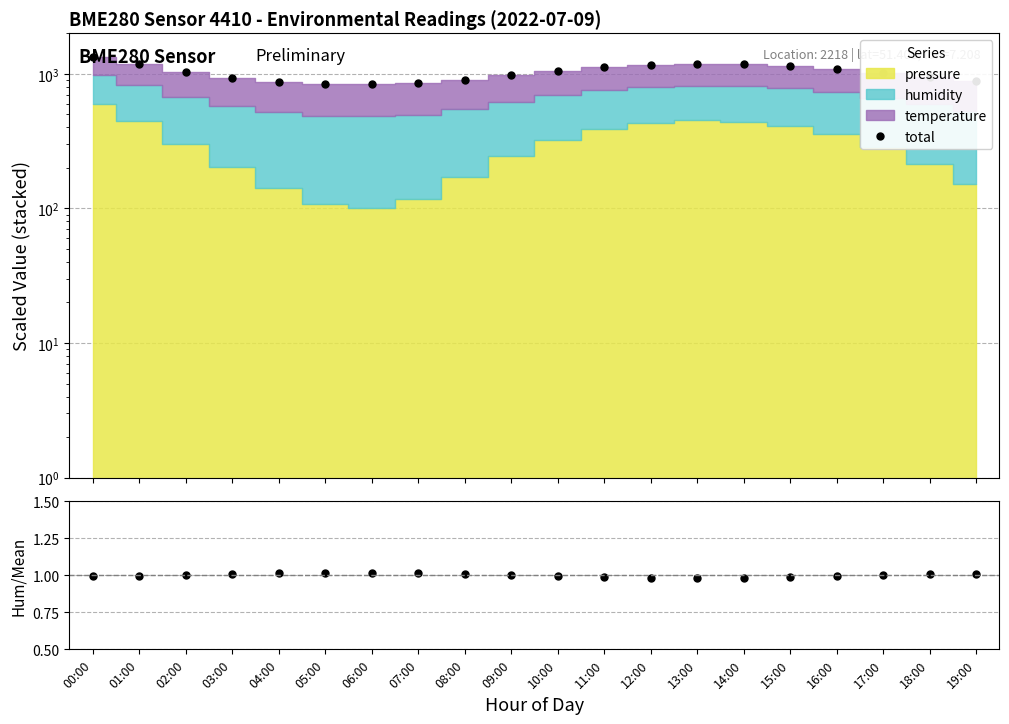

What is the average value of the humidity ratio series?

1.0